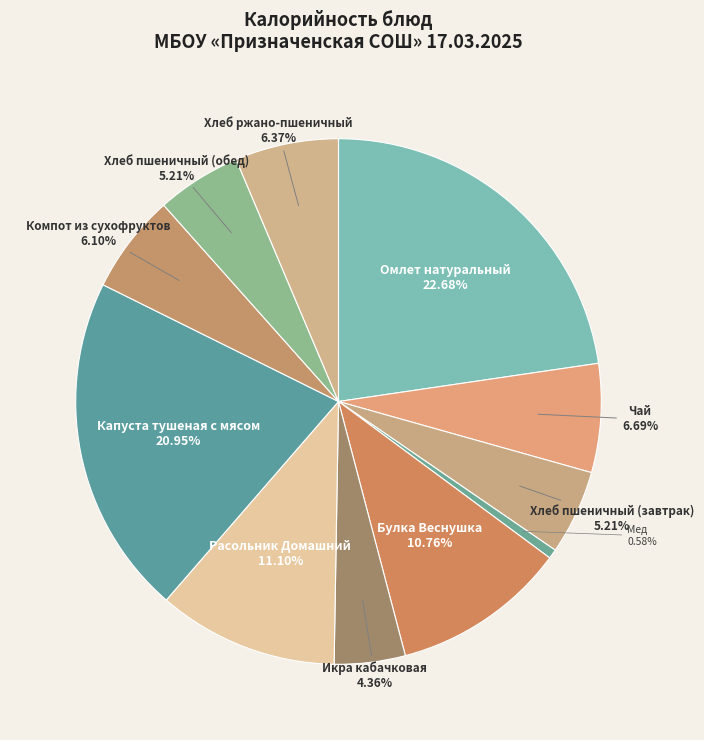

How many segments does this pie chart have?

11